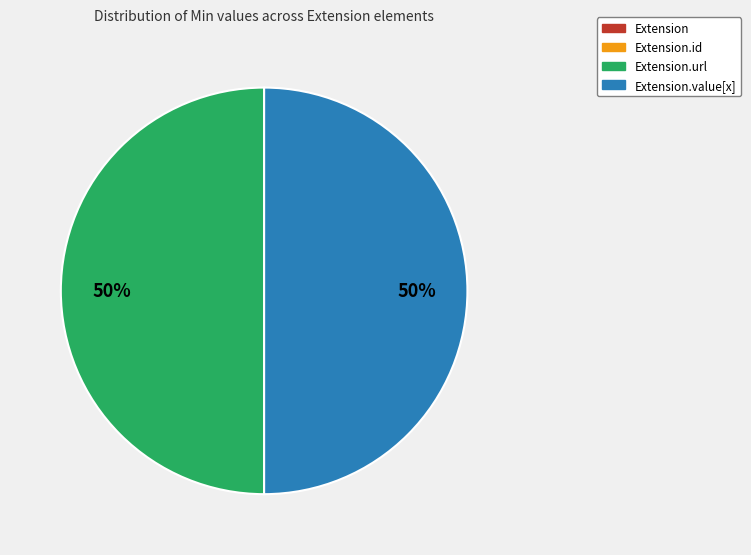

To the nearest percent, what is the average slice percentage?

25%